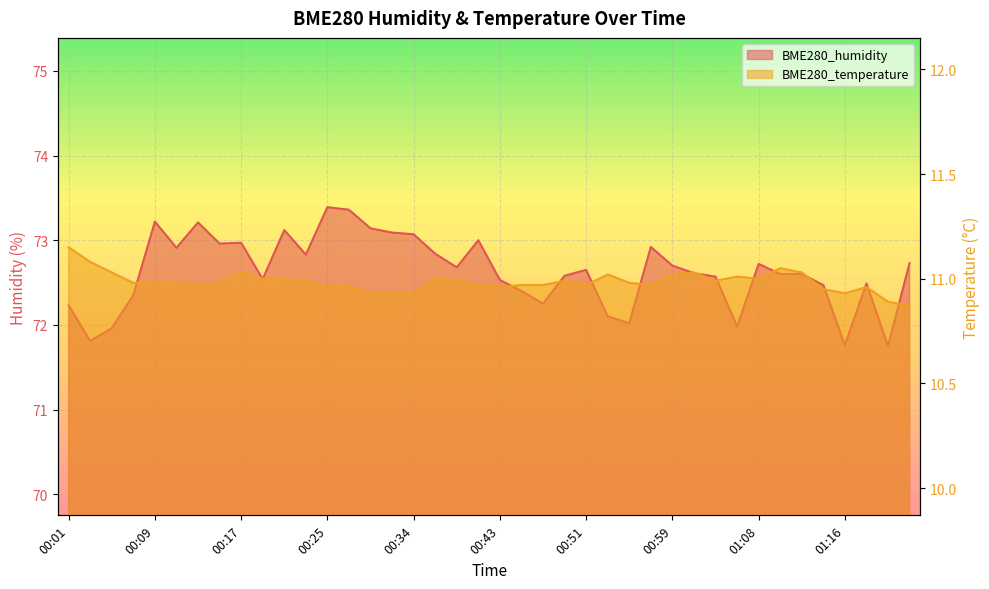

True or false: BME280_temperature has a value of 18.2 at 00:07.

False